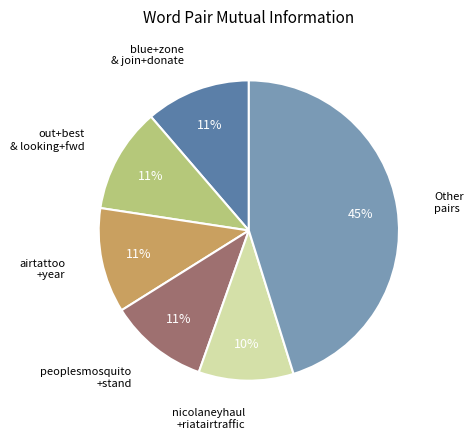

To the nearest percent, what is the average slice percentage?

17%